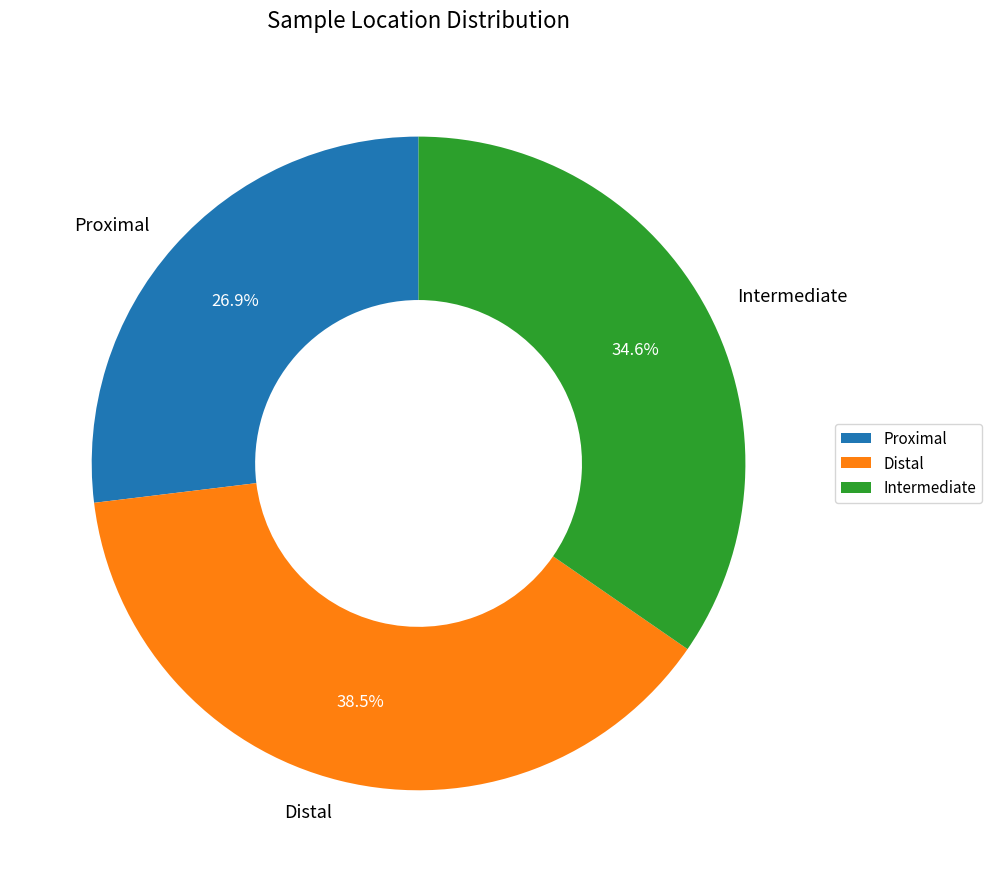

To the nearest percent, what is the combined percentage of Proximal and Distal?

65%